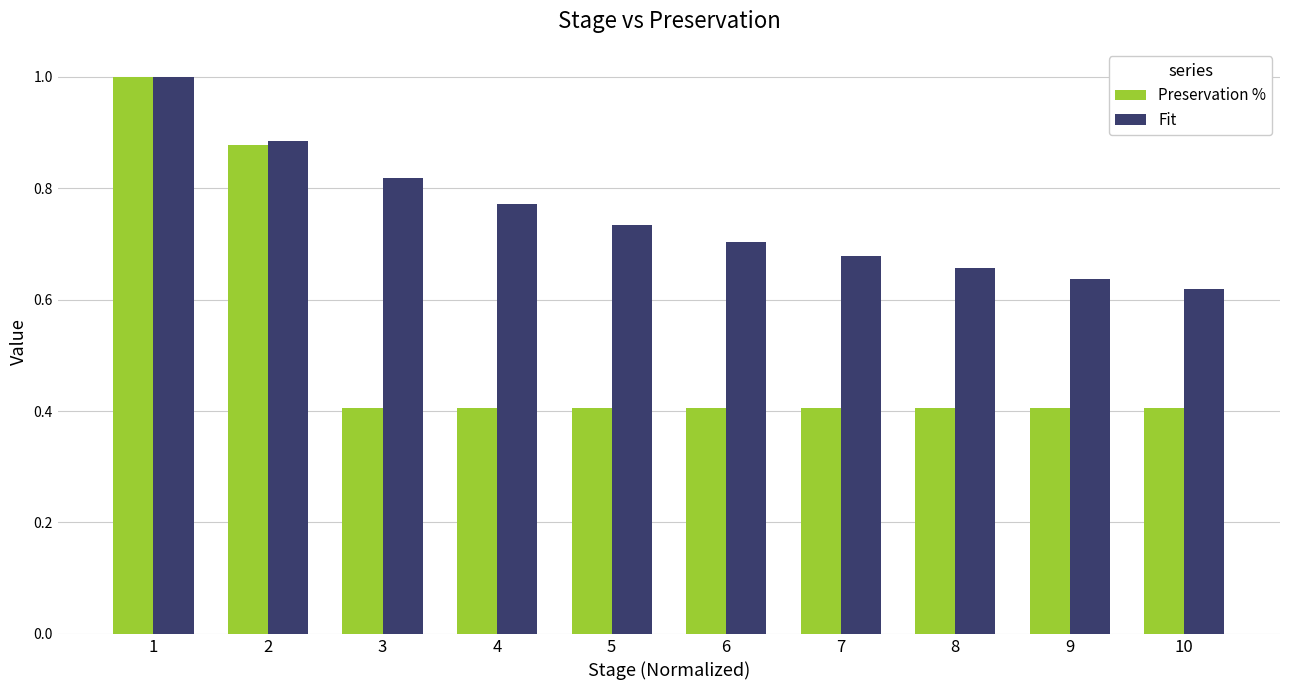

Which series changed the most between 5 and 7?

Fit